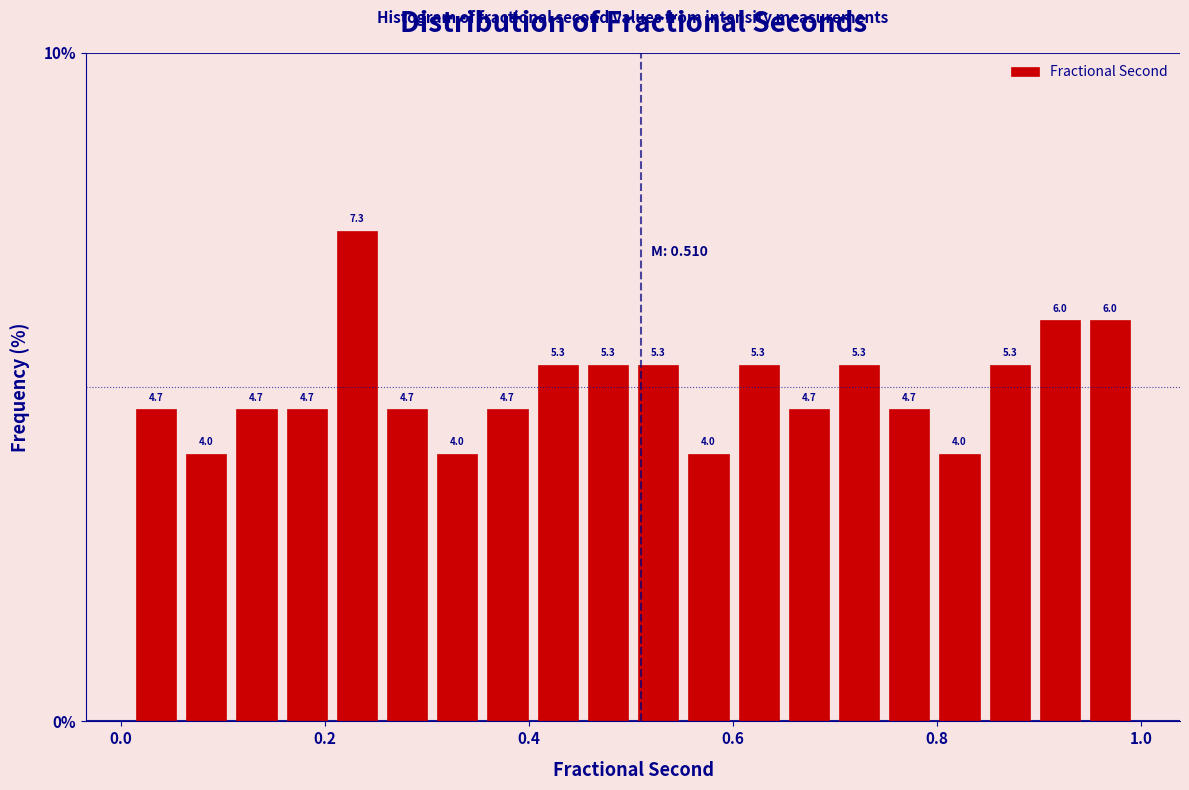

Around what value on the x-axis is the tallest bar? Give the approximate position of its centre, as read against the axis.

0.24